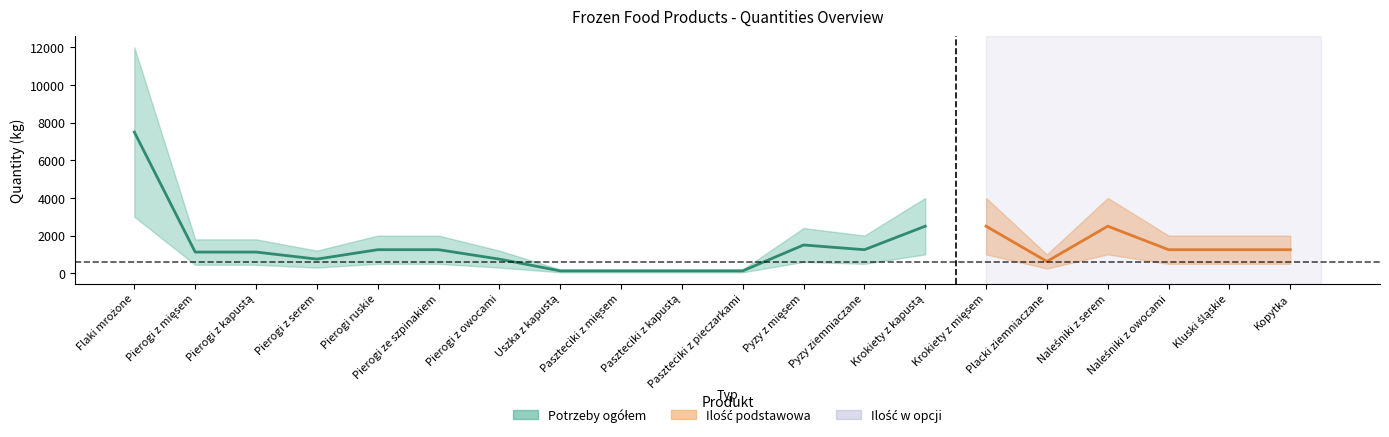

What position from the left is Uszka z kapustą?

8